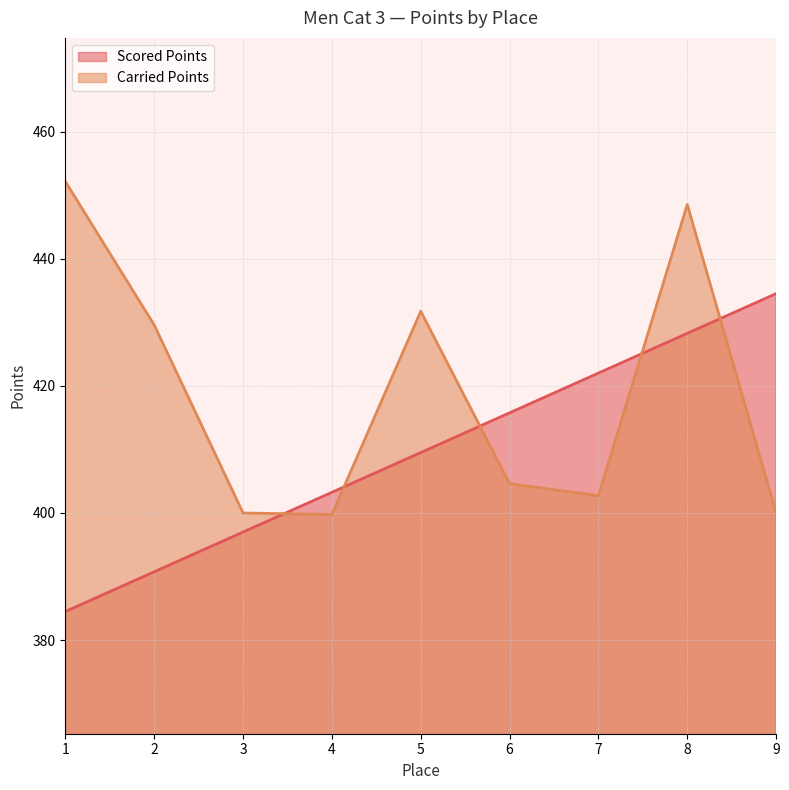

At which category is the sum across all series the highest?

8